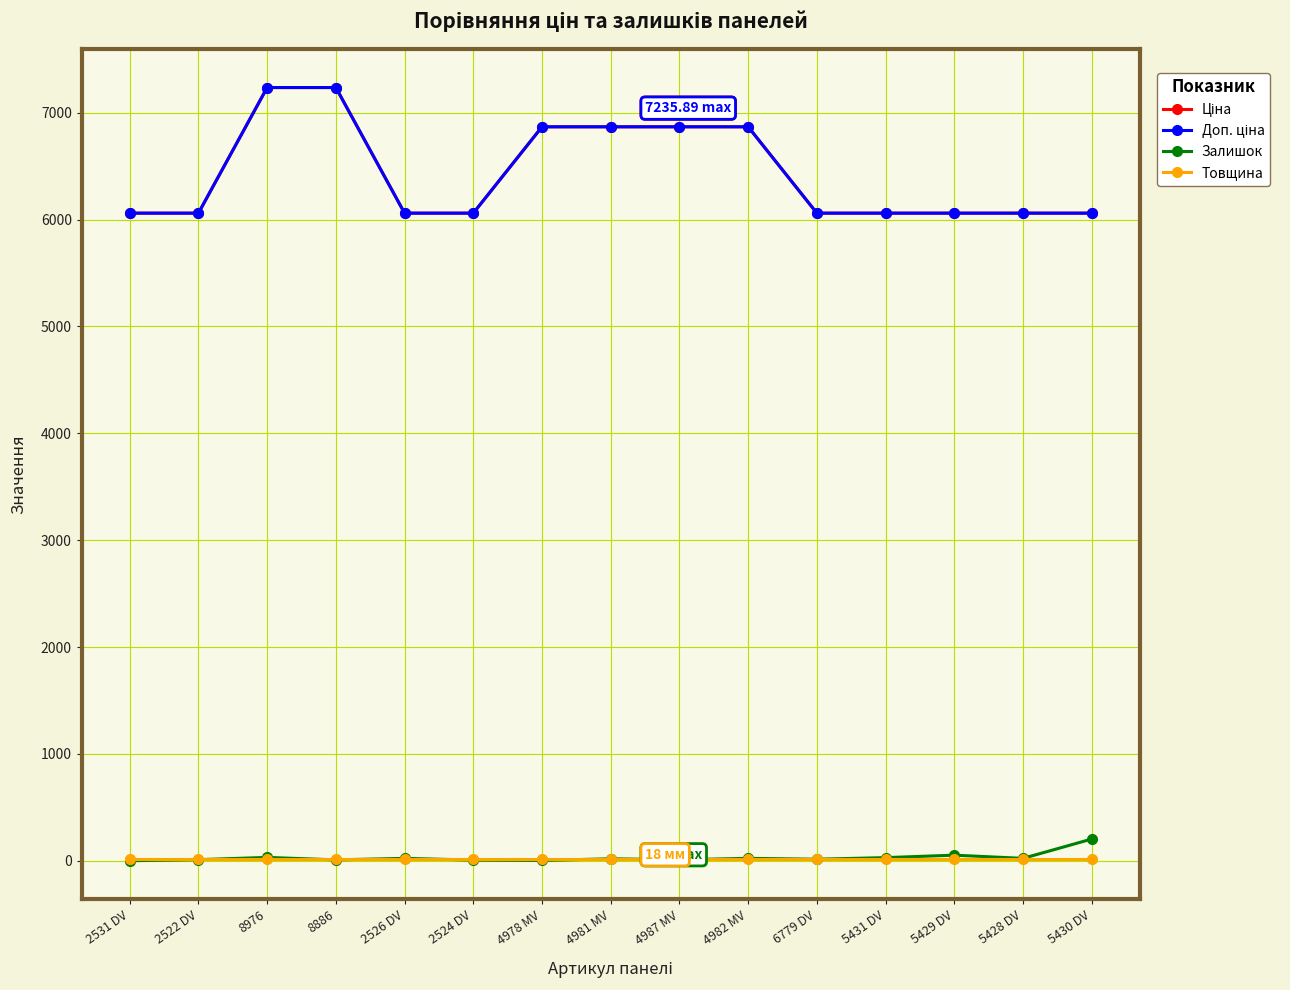

Reading right to left, extract all data points from this chart.

Ціна: 6060.3	6060.3	6060.3	6060.3	6060.3	6868.4	6868.4	6868.4	6868.4	6060.3	6060.3	7235.9	7235.9	6060.3	6060.3
Доп. ціна: 6060.3	6060.3	6060.3	6060.3	6060.3	6868.4	6868.4	6868.4	6868.4	6060.3	6060.3	7235.9	7235.9	6060.3	6060.3
Залишок: 203.0	22.0	52.0	29.0	14.0	22.0	9.0	18.0	3.0	6.0	22.0	8.0	31.0	10.0	0.0
Товщина: 18.0	18.0	18.0	18.0	18.0	18.0	18.0	18.0	18.0	18.0	18.0	18.0	18.0	18.0	18.0